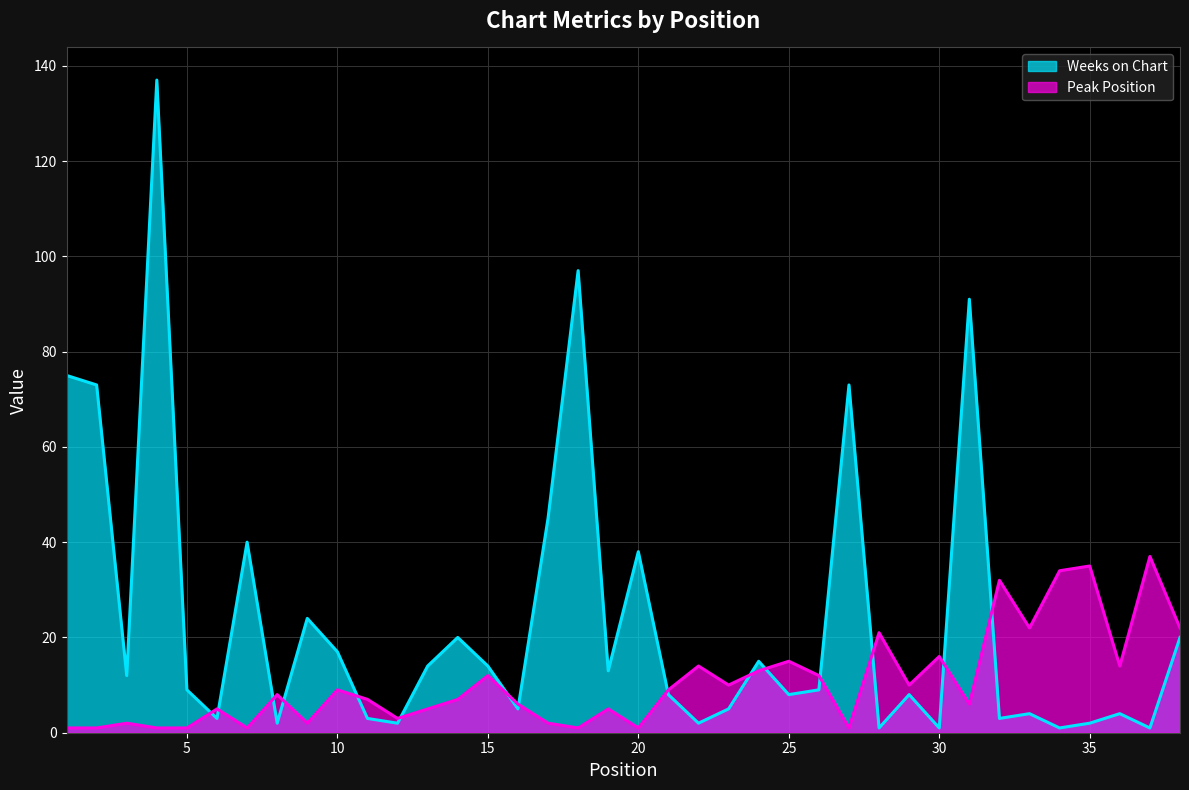

True or false: Peak Position and Weeks on Chart cross at least once.

True